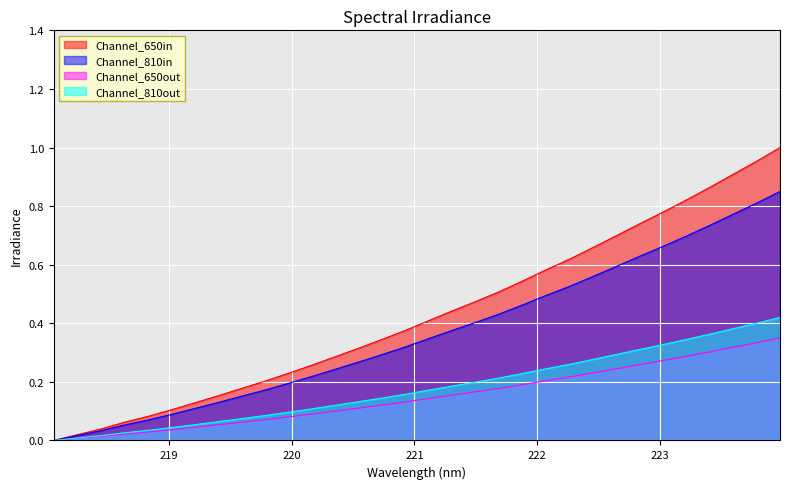

Which has a higher value, 218.6332 or 223.2172?

223.2172